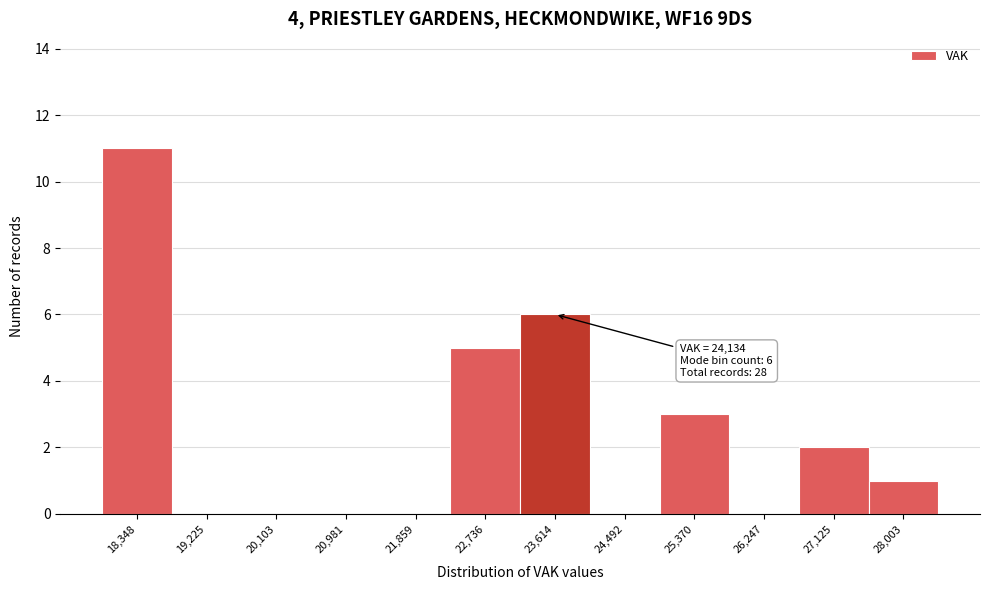

Reading left to right, transcribe all the data shown in this chart.

18,348=11	19,225=0	20,103=0	20,981=0	21,859=0	22,736=5	23,614=6	24,492=0	25,370=3	26,247=0	27,125=2	28,003=1